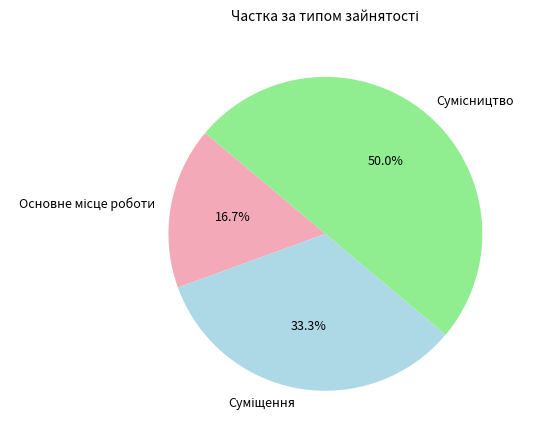

What percentage is NOT represented by Суміщення?

66.7%